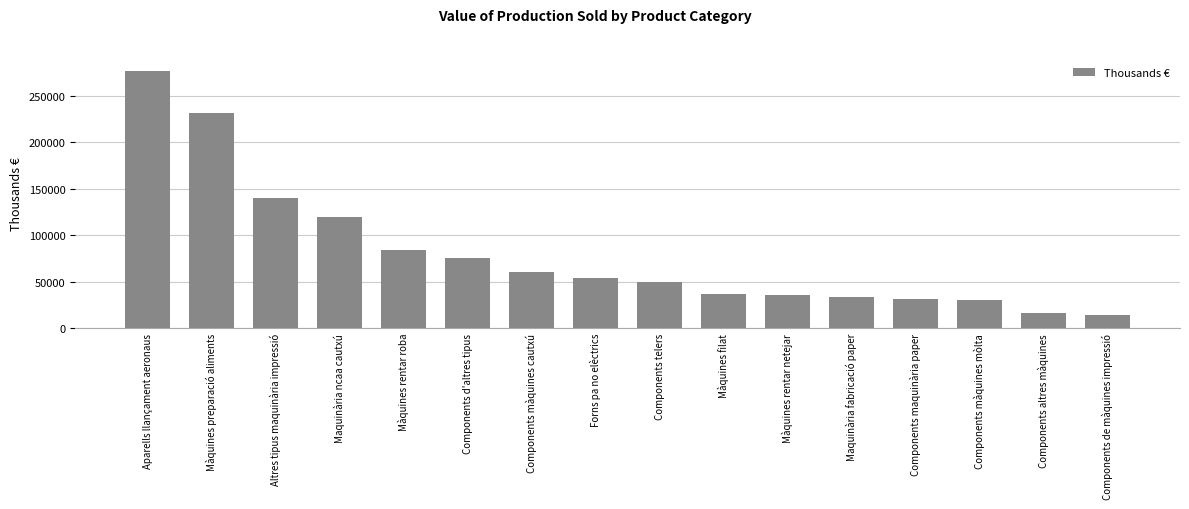

How many distinct data groups are displayed?

1